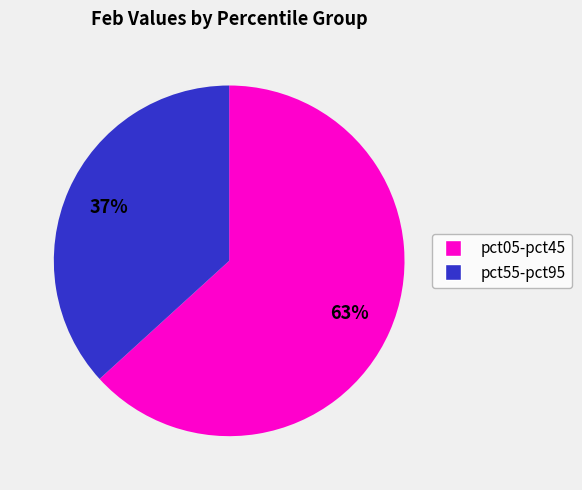

Is there a majority slice in this chart?

Yes